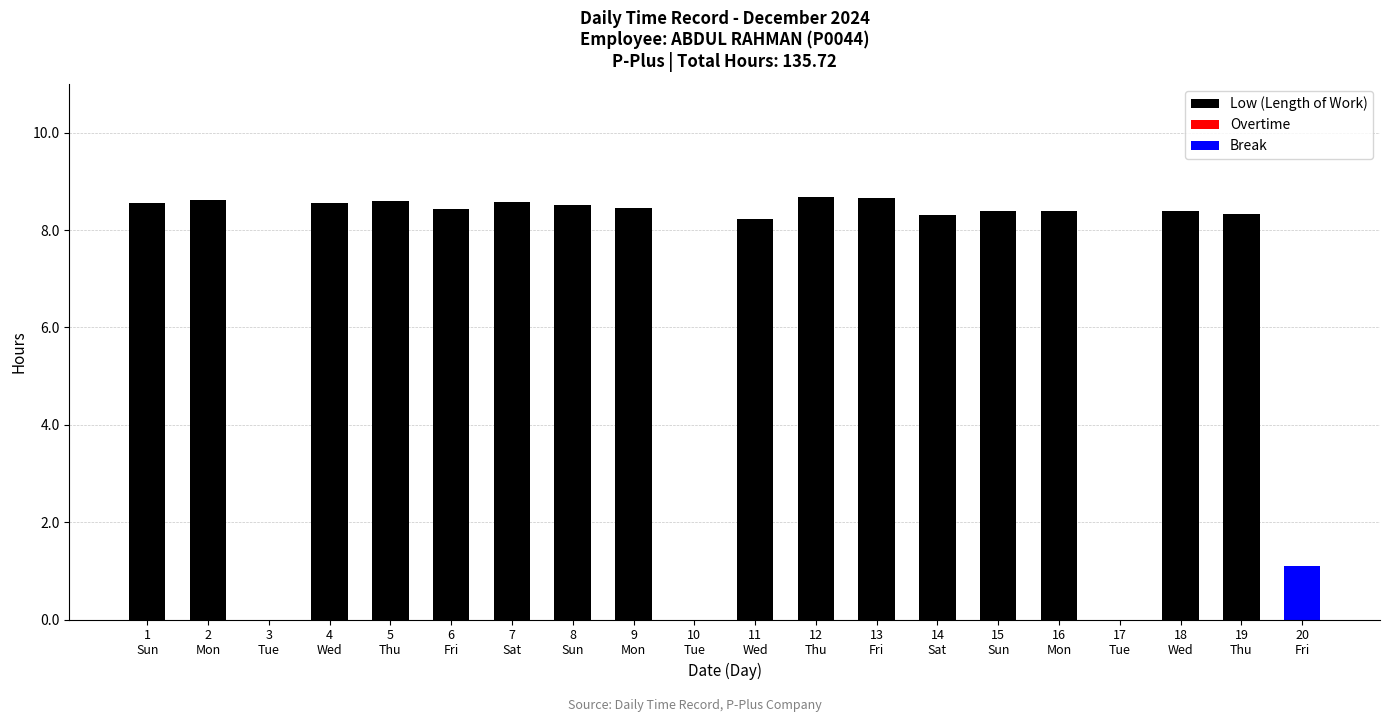

Are the bars horizontal?

No